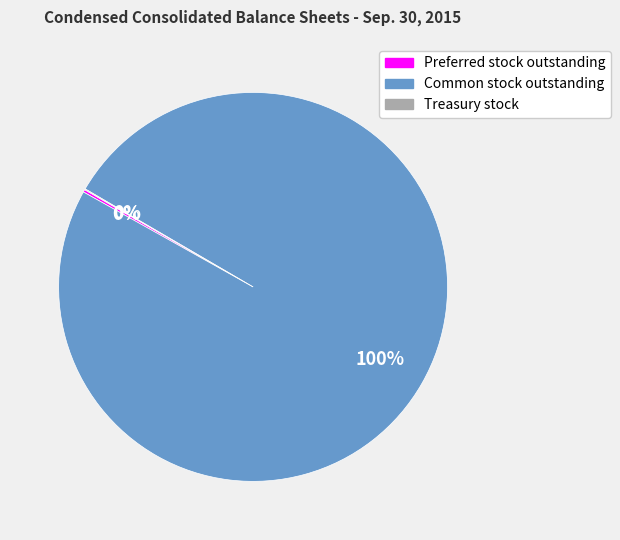

The Common stock outstanding slice represents 100% of the pie. True or false?

True